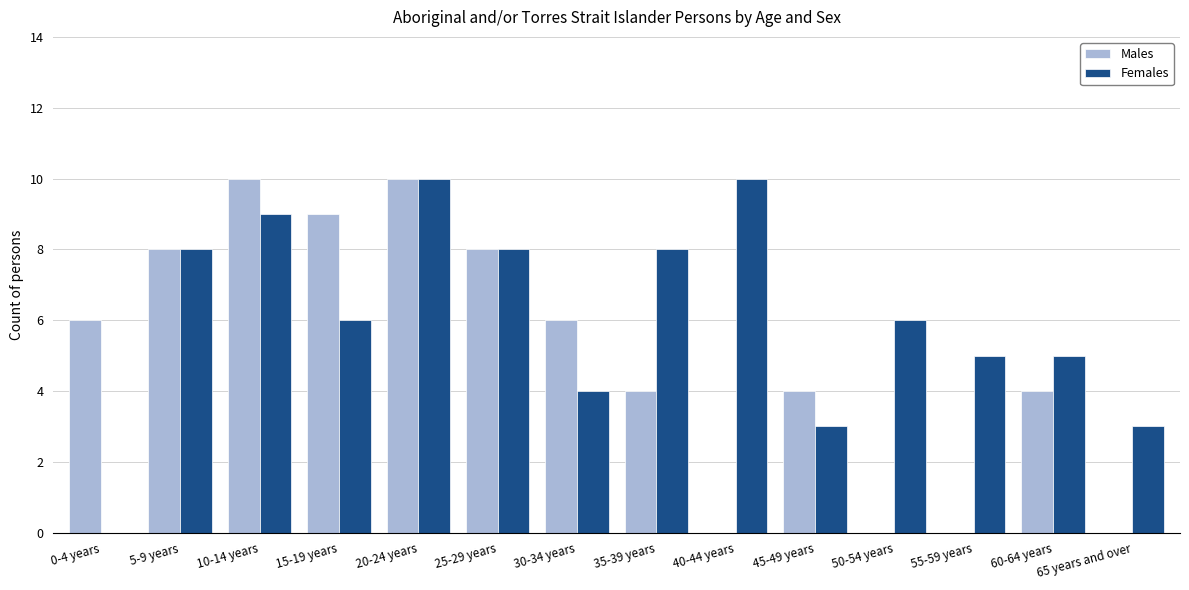

How many distinct data groups are displayed?

2